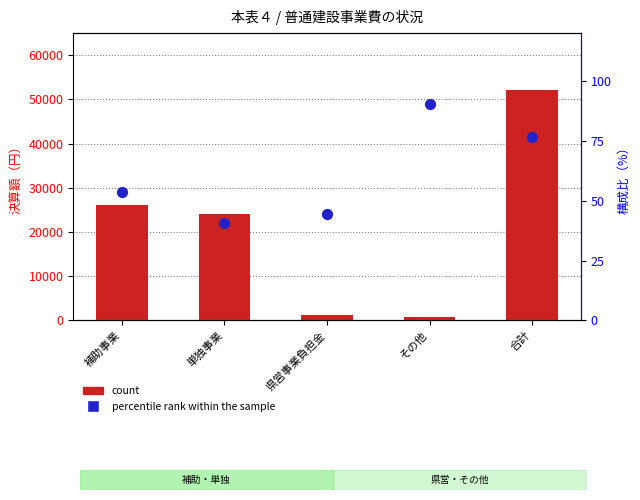

Which series contains the highest Y value?

count